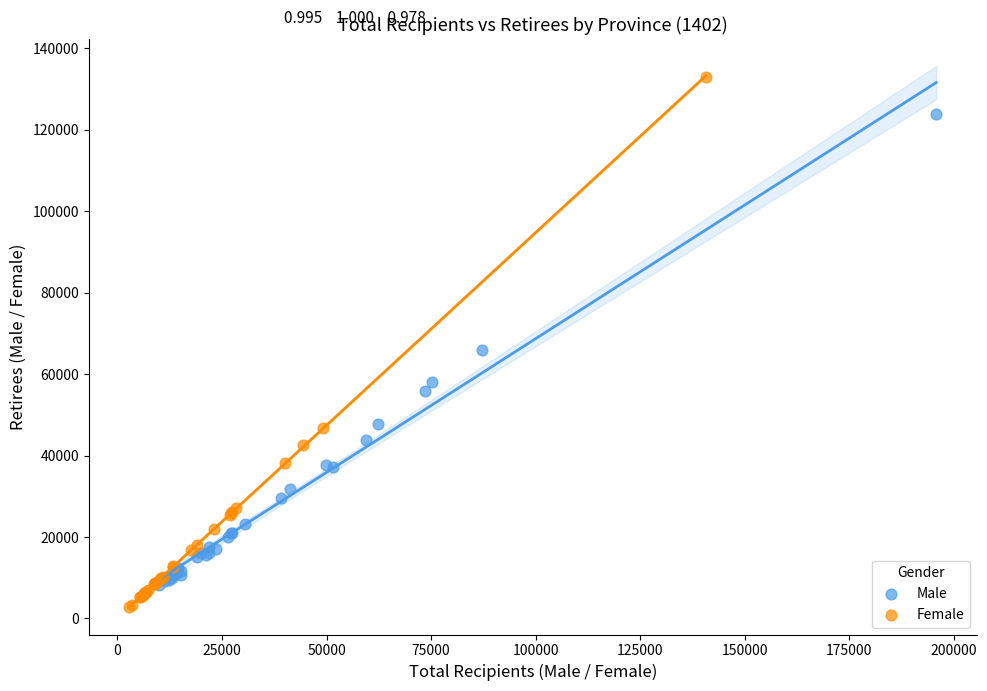

Which series has the widest spread of Y values?

Female